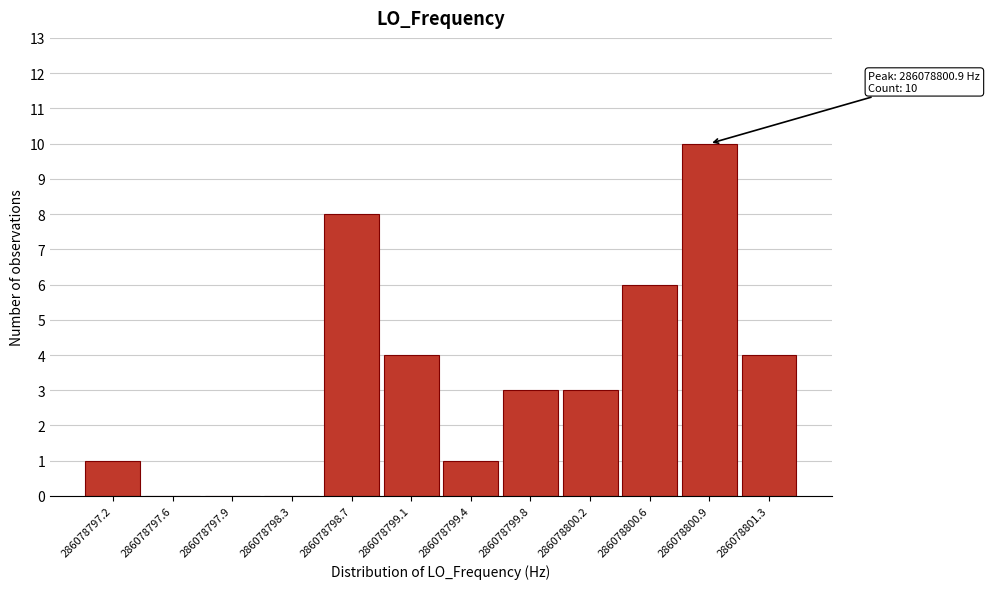

Reading left to right, transcribe all the data shown in this chart.

286078797.2=1	286078797.6=0	286078797.9=0	286078798.3=0	286078798.7=8	286078799.1=4	286078799.4=1	286078799.8=3	286078800.2=3	286078800.6=6	286078800.9=10	286078801.3=4